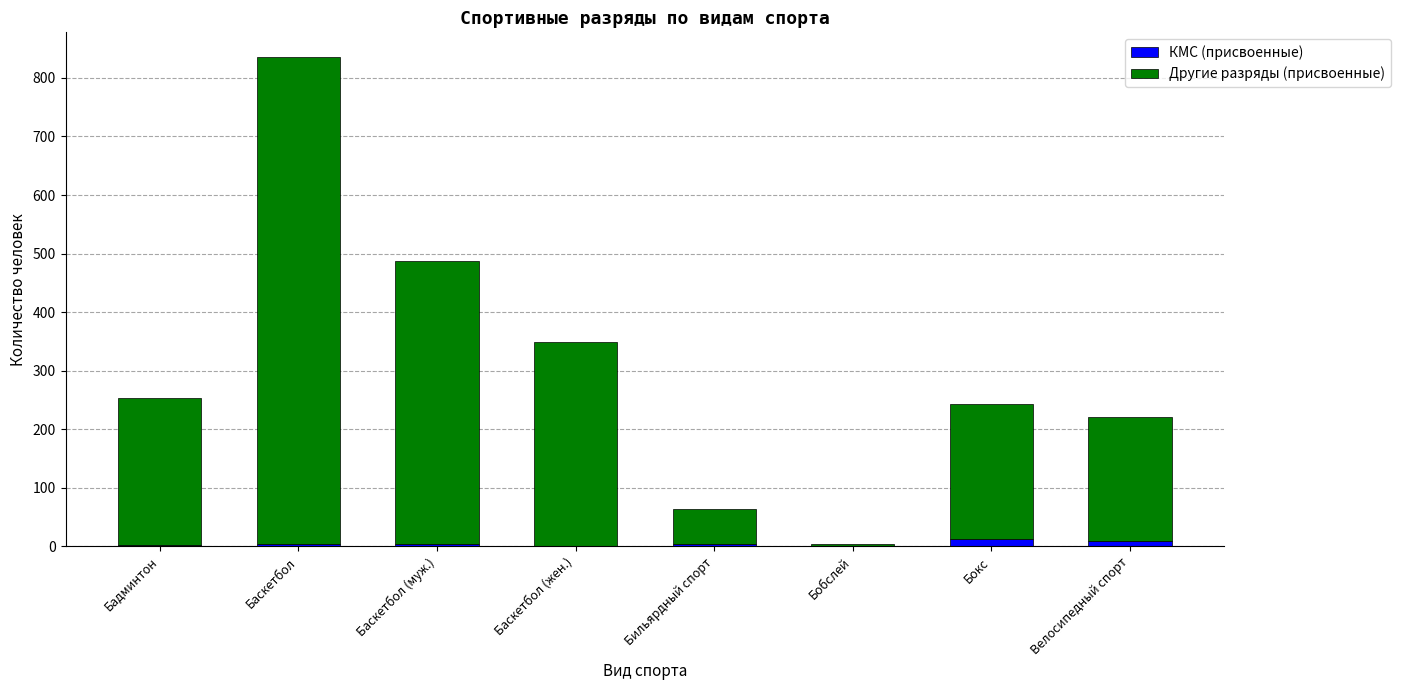

At which category is the sum across all series the highest?

Баскетбол